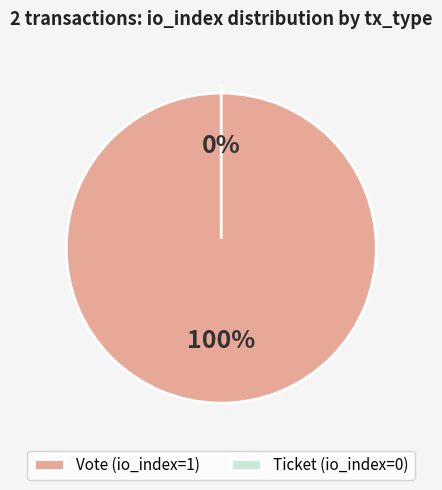

Which category has the biggest portion of the pie?

Vote